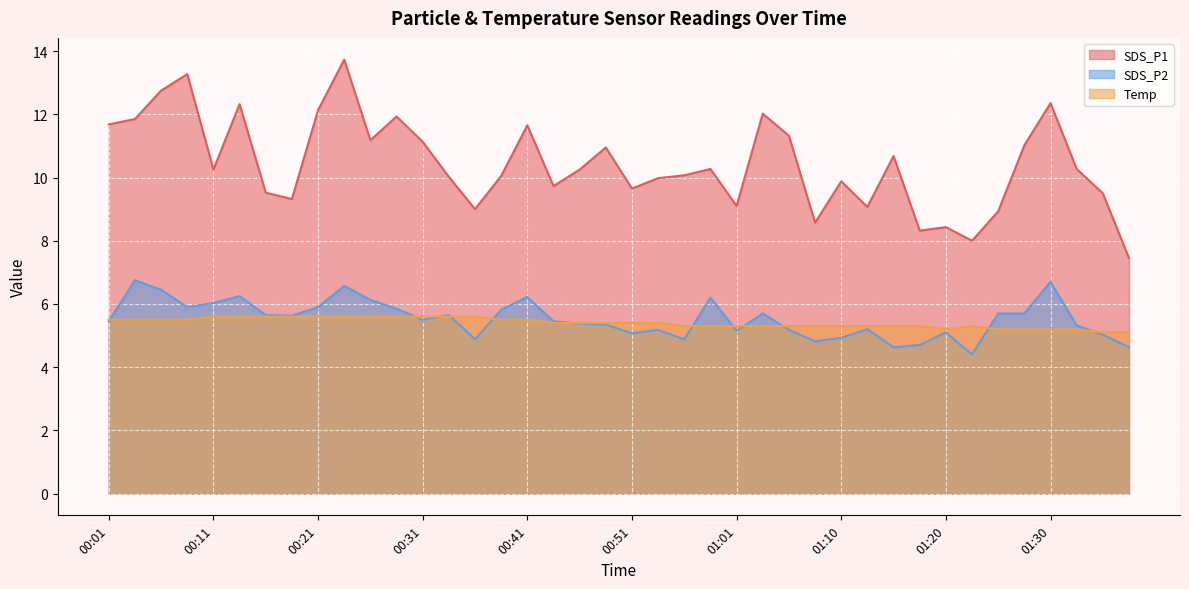

How many lines are shown in the chart?

3